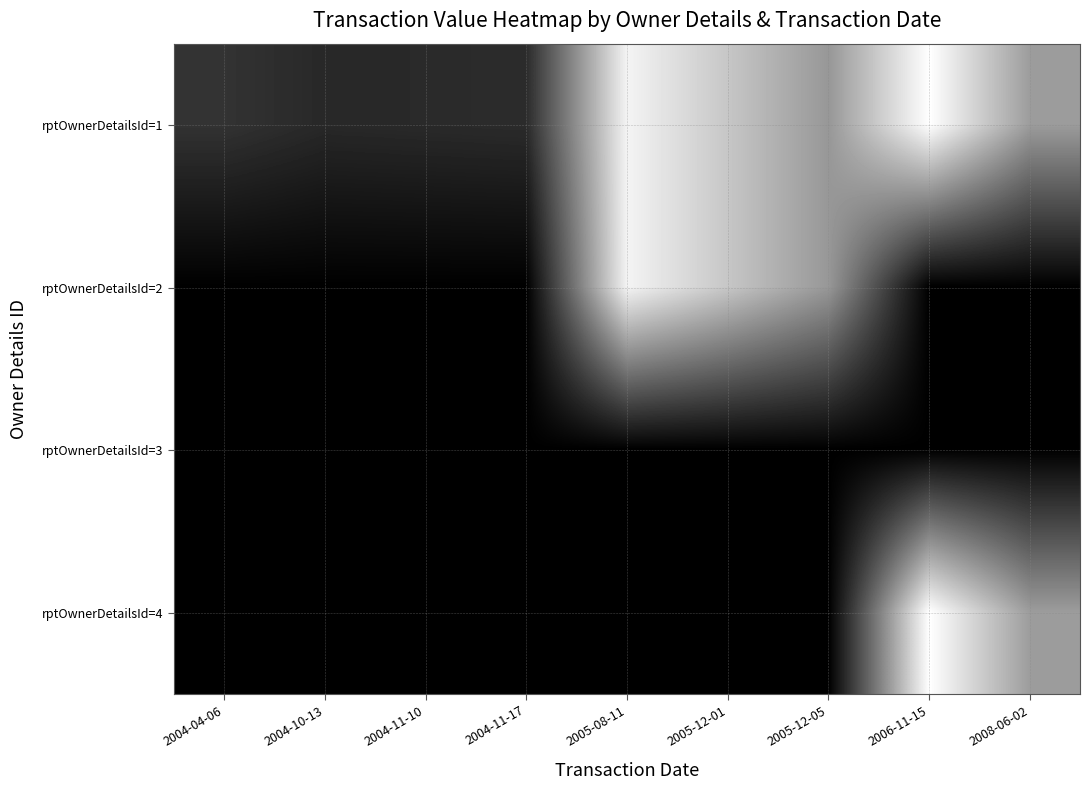

At 2005-12-01, list the series in order from largest to smallest.

rptOwnerDetailsId=1, rptOwnerDetailsId=2, rptOwnerDetailsId=3, rptOwnerDetailsId=4